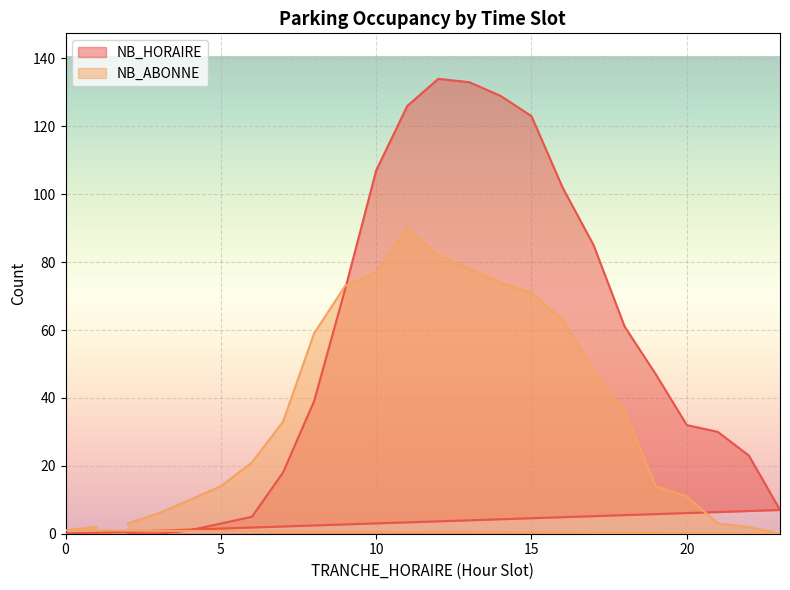

What is the difference between the second highest and second lowest values in the NB_HORAIRE series?

133